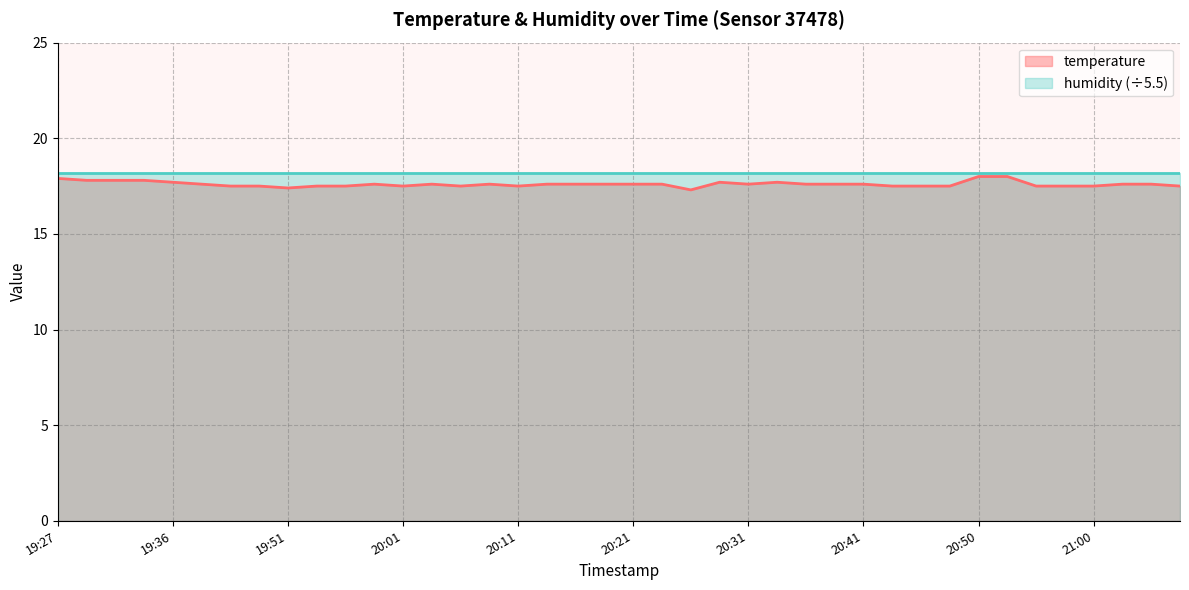

Reading left to right, what are all the values shown in this chart?

17.9	17.8	17.8	17.8	17.7	17.6	17.5	17.5	17.4	17.5	17.5	17.6	17.5	17.6	17.5	17.6	17.5	17.6	17.6	17.6	17.6	17.6	17.3	17.7	17.6	17.7	17.6	17.6	17.6	17.5	17.5	17.5	18.0	18.0	17.5	17.5	17.5	17.6	17.6	17.5